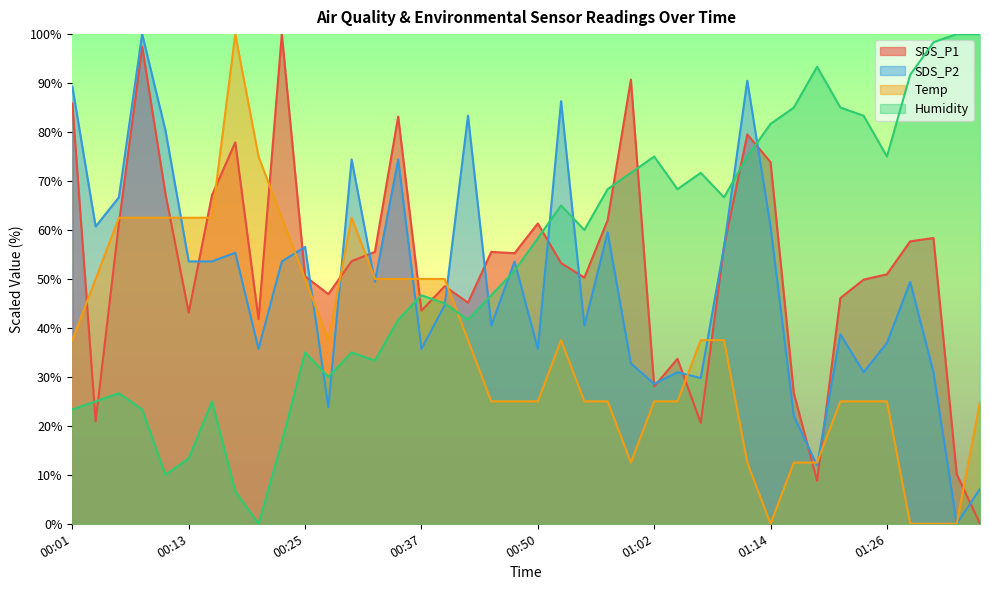

Which series has the largest total across all categories?

Humidity